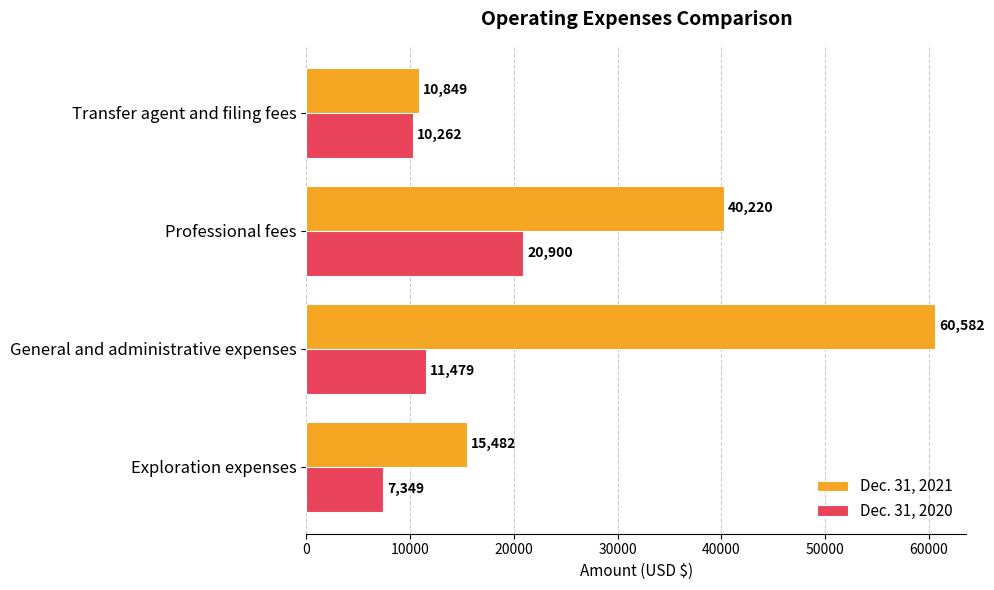

How many data points in Dec. 31, 2020 are less than 11479?

2